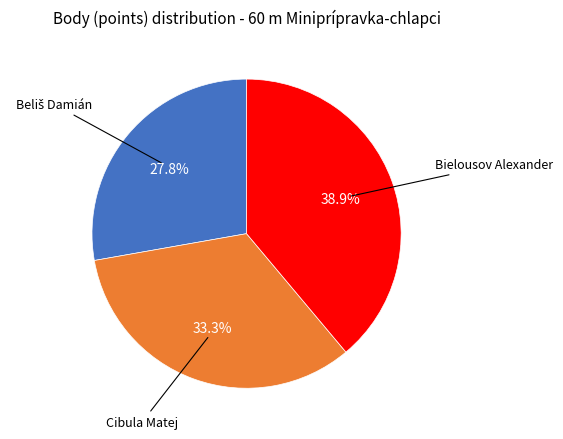

Does any single category account for the majority?

No